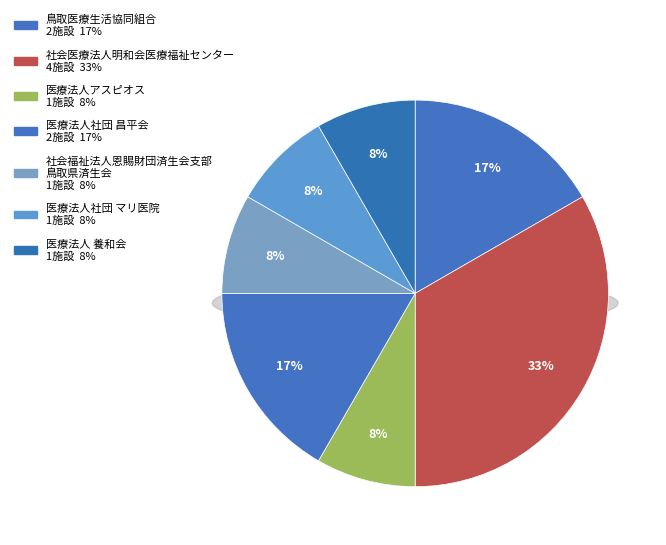

What is the change in value from 鳥取医療生活協同組合 to 医療法人社団 マリ医院?

-1